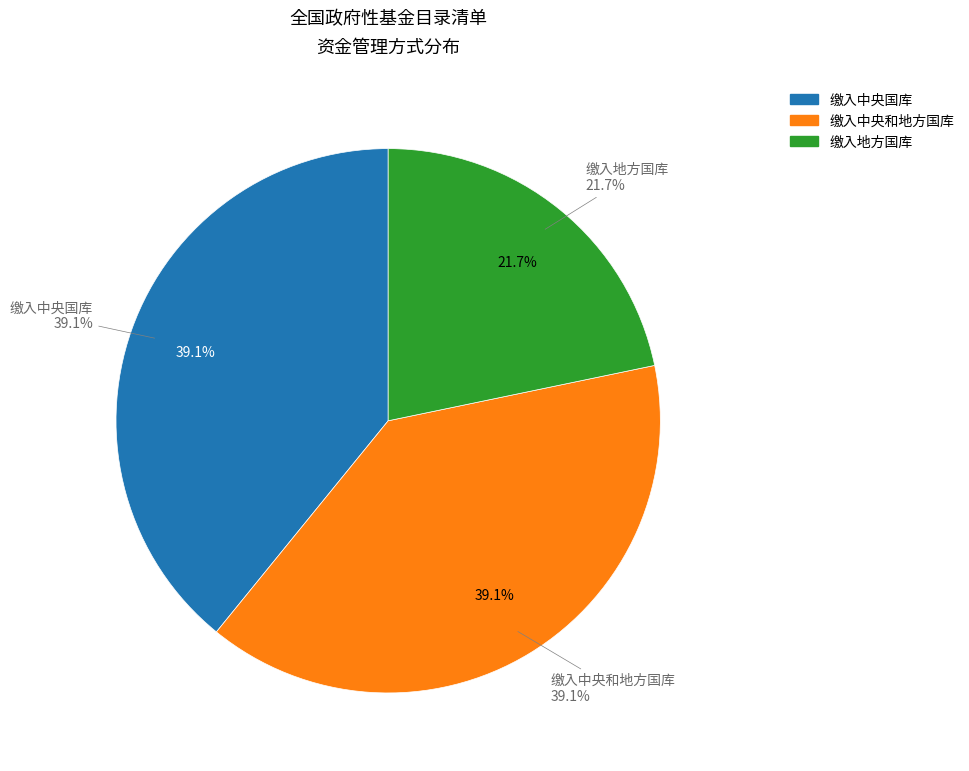

Count the number of slices in the pie.

3